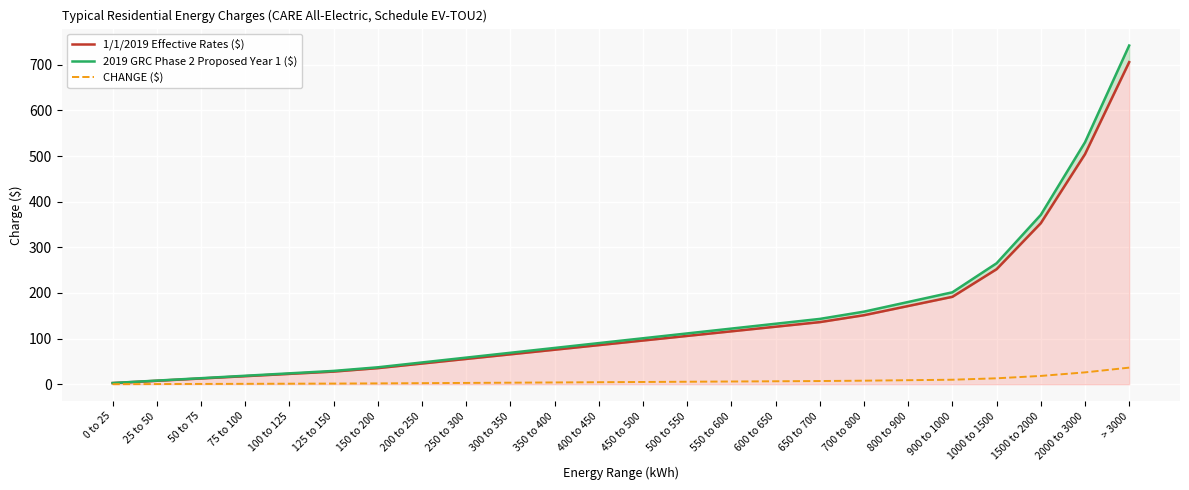

True or false: 2019 GRC Phase 2 Proposed Year 1 ($) has a value of 263.8 at 900 to 1000.

False